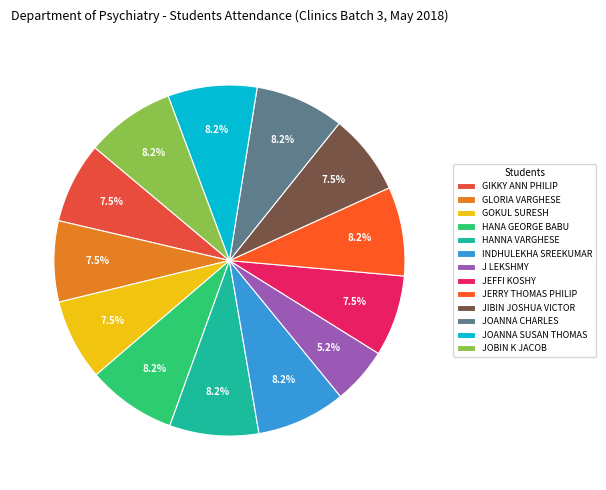

What percentage do GOKUL SURESH and HANA GEORGE BABU together represent?

15.7%